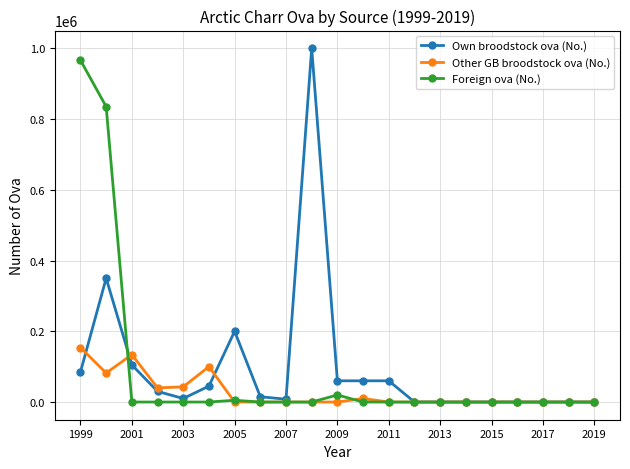

What is the value of the Own broodstock ova (No.) point at the 6th from the left?

45000